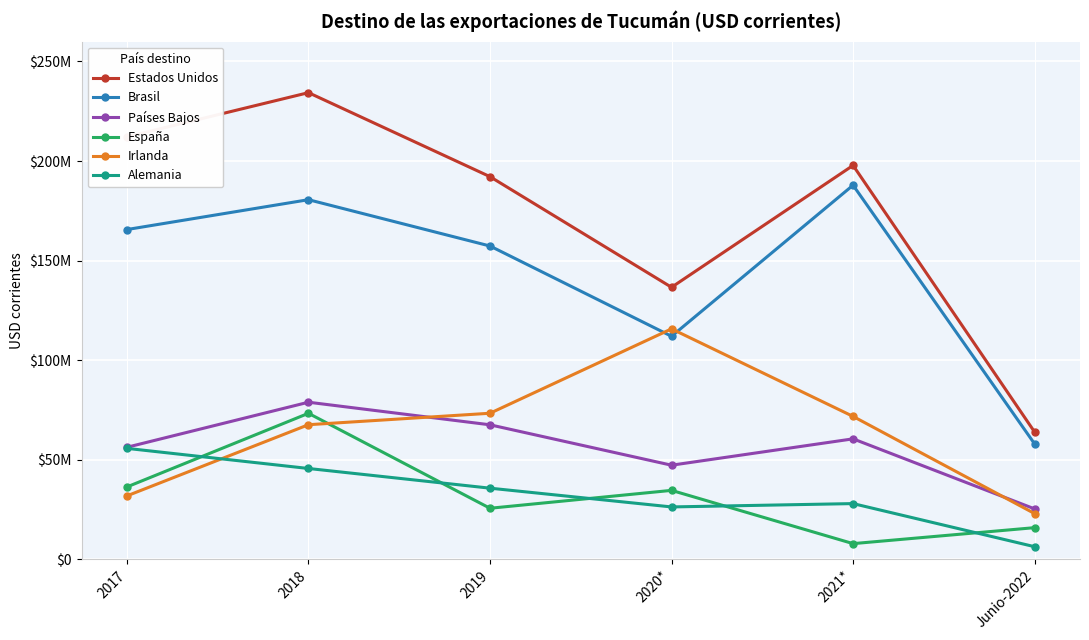

What is the value of the Países Bajos point at the 4th from the left?

47247528.4